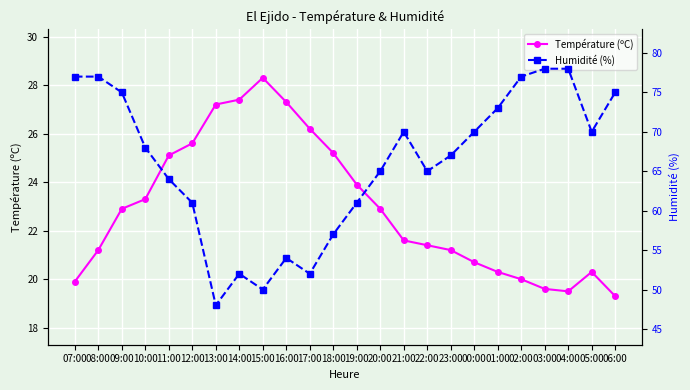

True or false: Humidité (%) and Température (ºC) cross at least once.

False